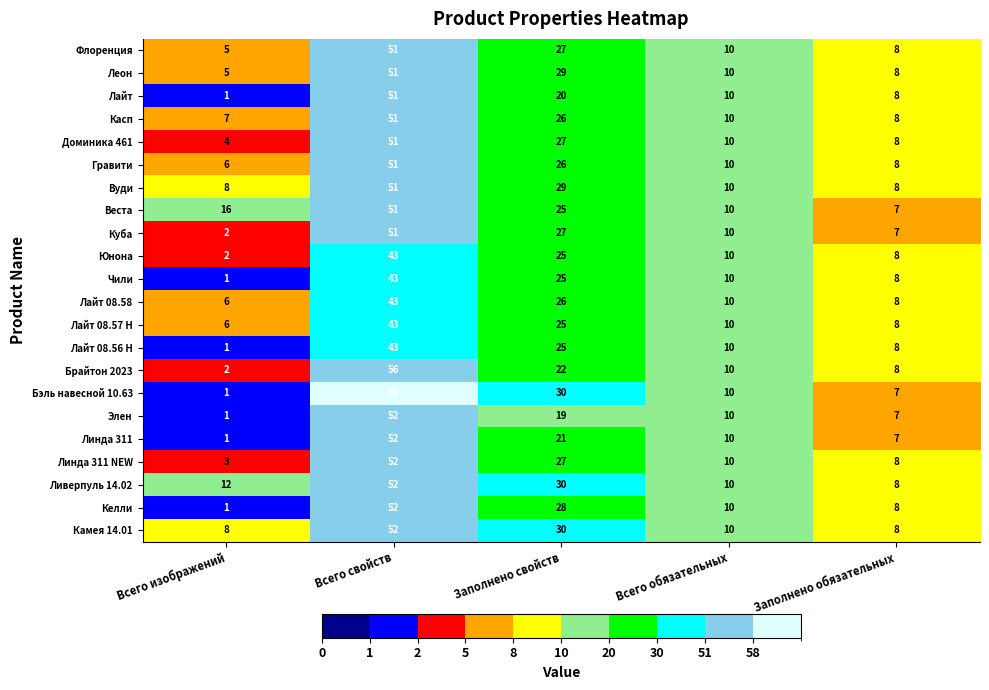

Which series has the largest total across all categories?

Ливерпуль 14.02